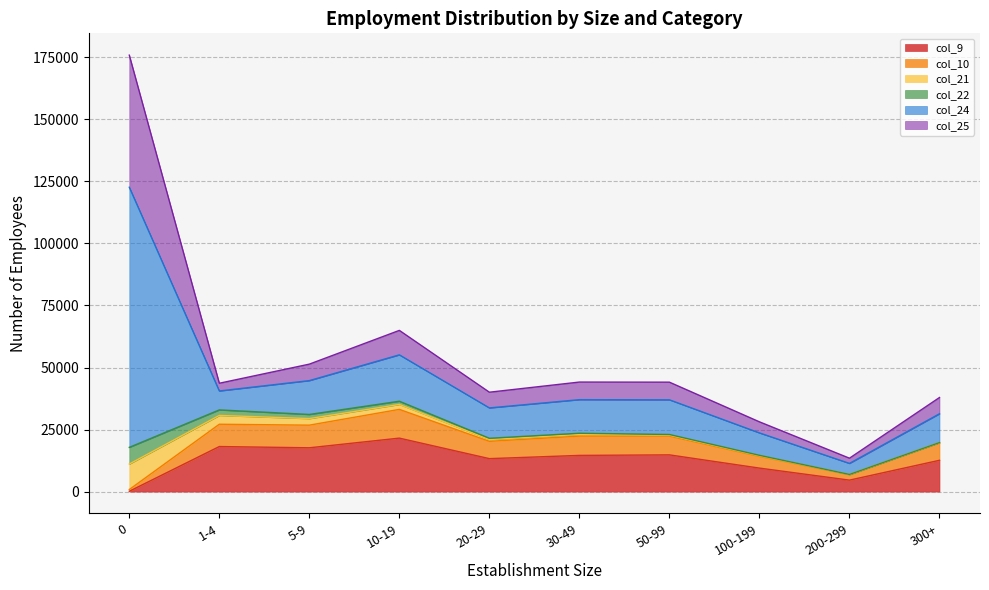

Does the chart display data point markers on the line(s)?

No